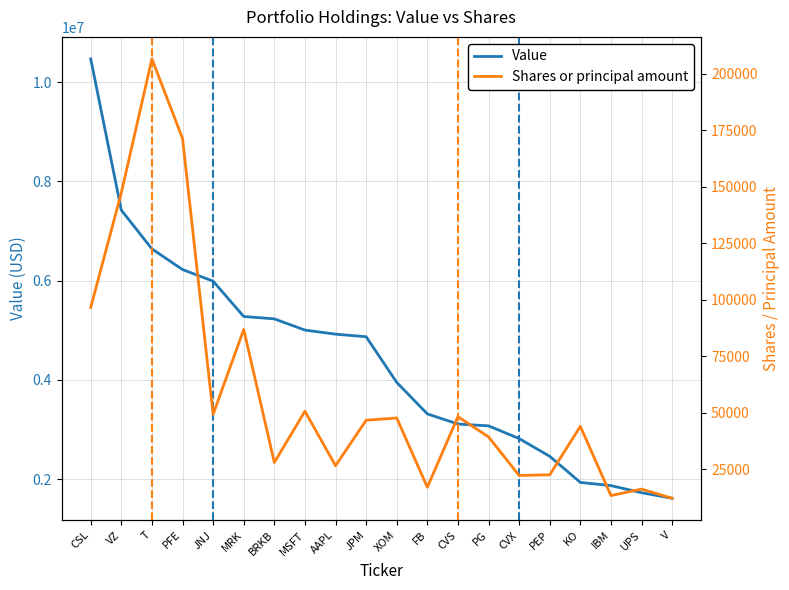

Reading left to right, list all the values displayed in this chart.

Value: CSL=10467000	VZ=7418000	T=6637000	PFE=6221000	JNJ=5987000	MRK=5275000	BRKB=5227000	MSFT=5001000	AAPL=4919000	JPM=4867000	XOM=3947000	FB=3312000	CVS=3108000	PG=3071000	CVX=2815000	PEP=2457000	KO=1931000	IBM=1867000	UPS=1724000	V=1612000
Shares or principal amount: CSL=96637	VZ=147437	T=206696	PFE=171459	JNJ=49341	MRK=86897	BRKB=28006	MSFT=50717	AAPL=26571	JPM=46711	XOM=47713	FB=17043	CVS=48292	PG=39345	CVX=22265	PEP=22566	KO=44021	IBM=13367	UPS=16231	V=12174